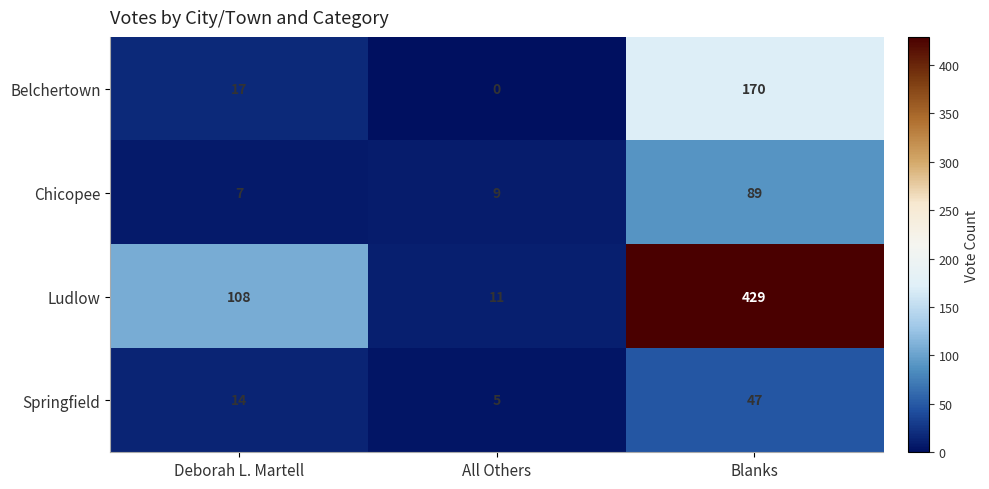

Which series changed the most between Deborah L. Martell and All Others?

Ludlow